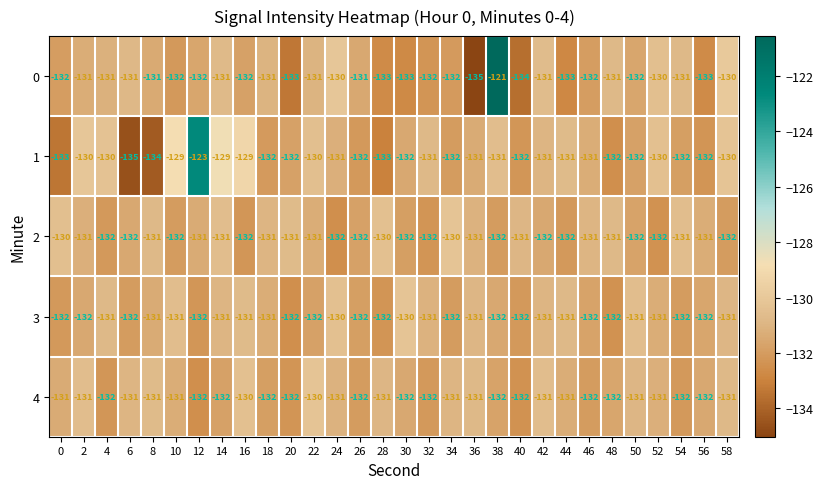

Is it true that 0 equals -186 at 50?

False